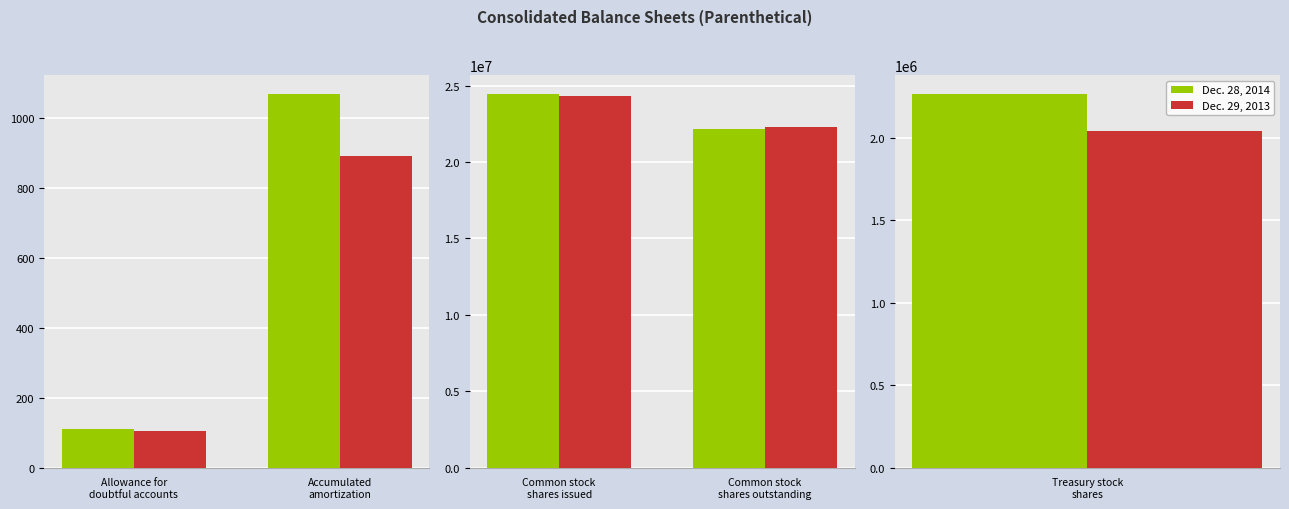

Rank the series at Common stock shares issued from lowest to highest value.

Dec. 29, 2013, Dec. 28, 2014